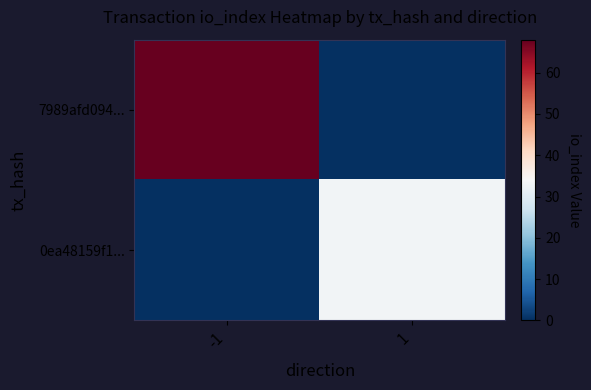

At which category is the sum across all series the highest?

-1